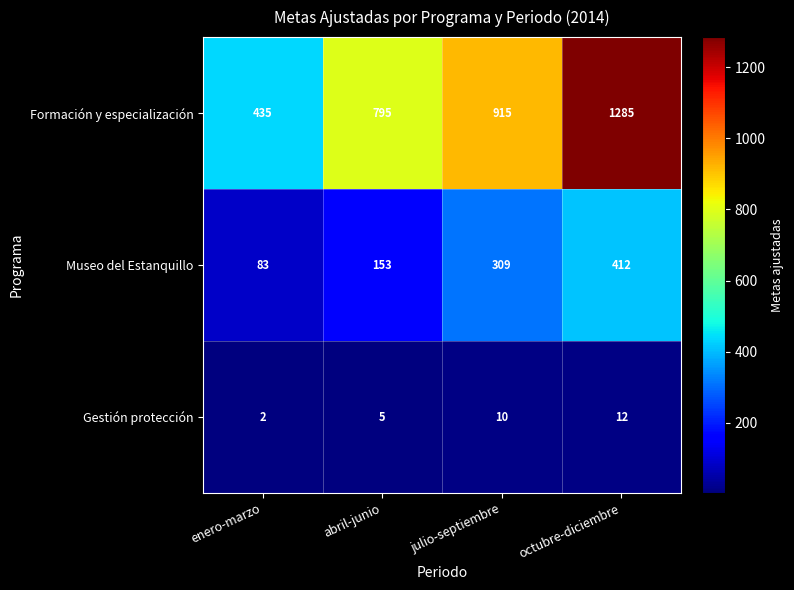

Reading left to right, list all the values displayed in this chart.

Formación y especialización: 435	795	915	1285
Museo del Estanquillo: 83	153	309	412
Gestión protección: 2	5	10	12